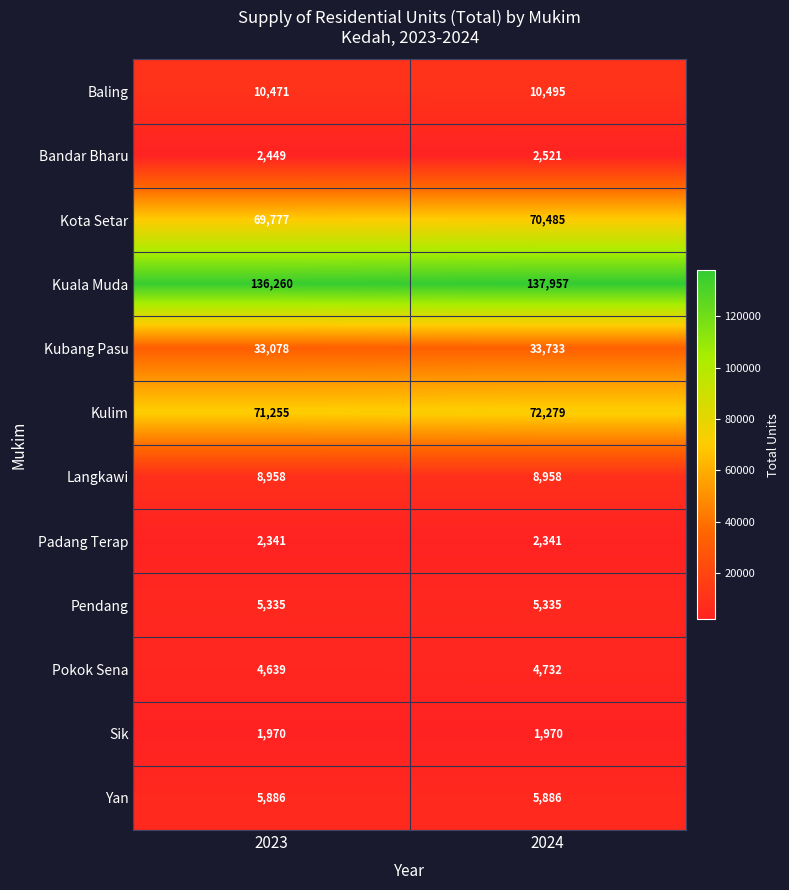

Which series changed the most between 2023 and 2024?

Kuala Muda